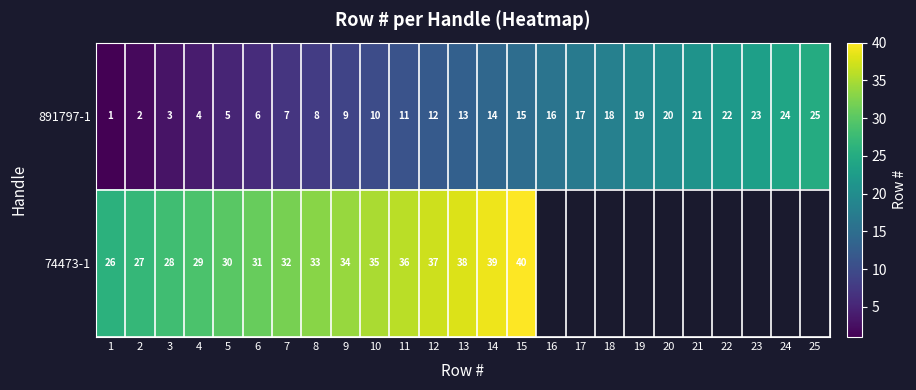

At how many categories does at least one series exceed 2?

25